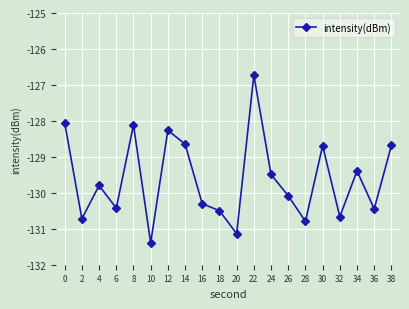

What is the change in value from 14 to 22?

+1.9